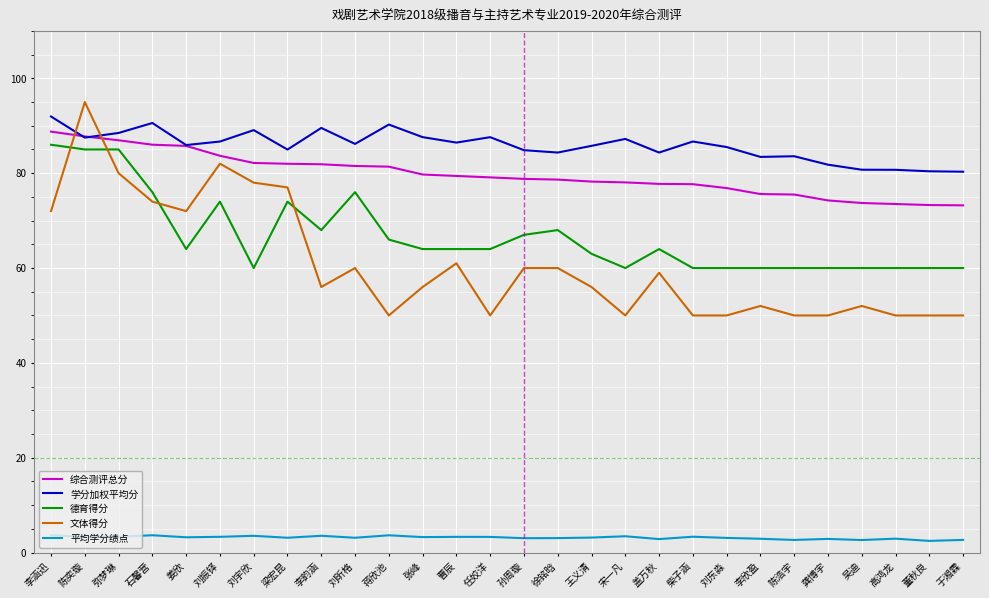

What position from the right is 张峰?

17